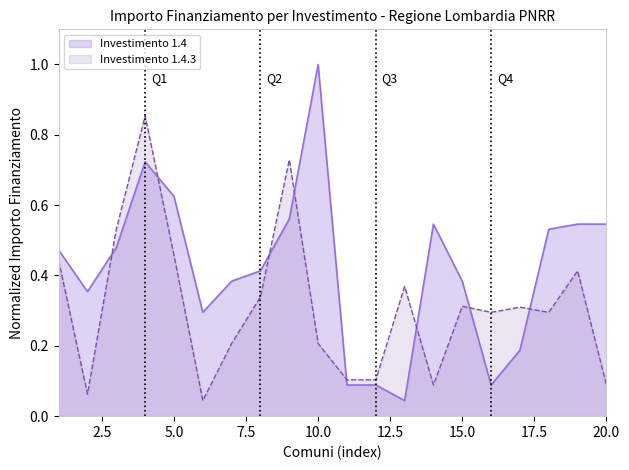

How many lines are shown in the chart?

2